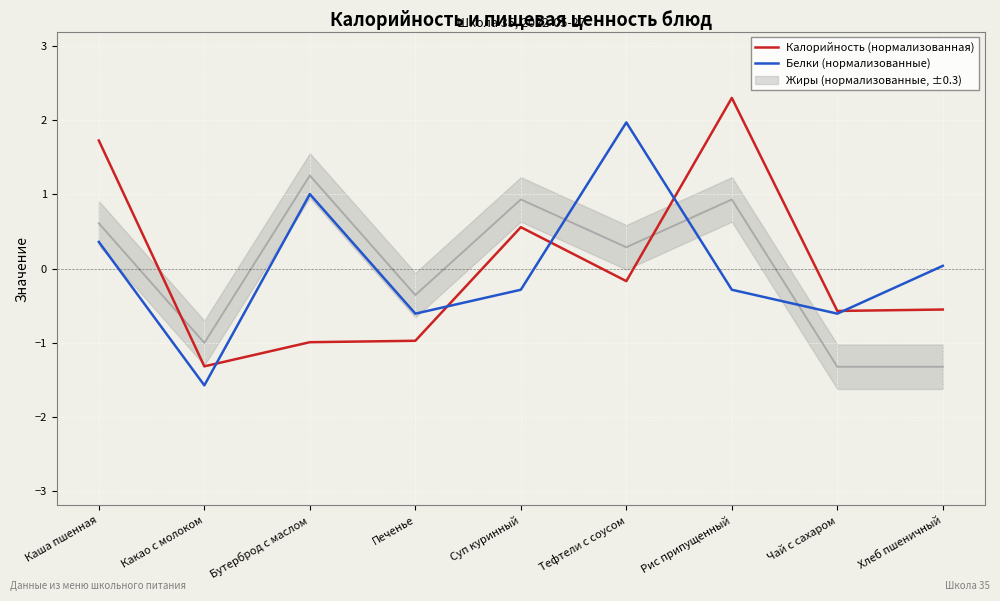

In Калорийность (нормализованная), how many points are lower than both neighbors (excluding endpoints)?

3